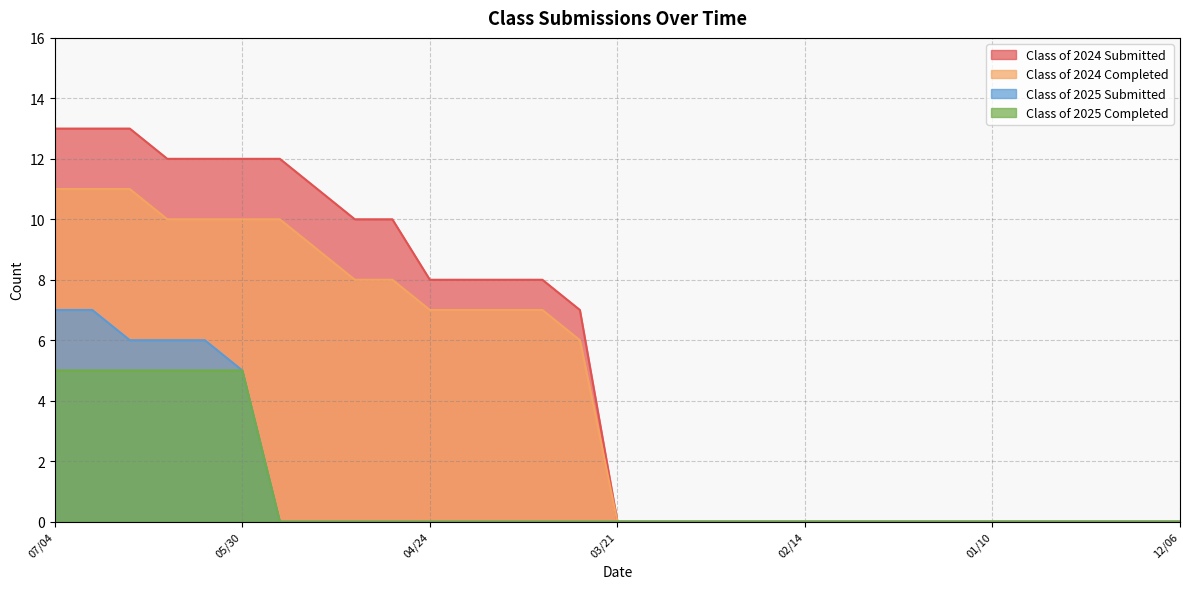

Does the chart display data point markers on the line(s)?

No